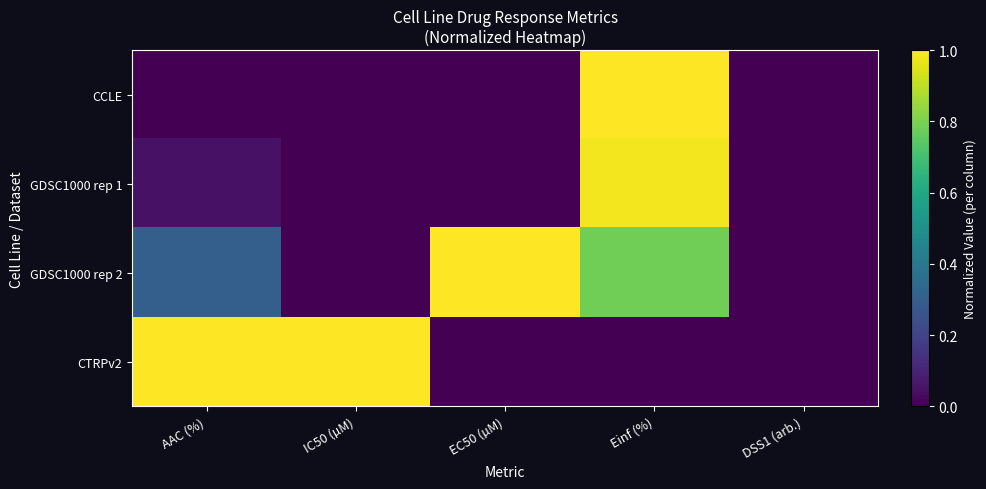

Reading left to right, what are all the values shown in this chart?

CCLE: AAC (%)=0.0	IC50 (µM)=0.0	EC50 (µM)=0.0	Einf (%)=1.0	DSS1 (arb.)=0.0
GDSC1000 rep 1: AAC (%)=0.0	IC50 (µM)=0.0	EC50 (µM)=0.0	Einf (%)=1.0	DSS1 (arb.)=0.0
GDSC1000 rep 2: AAC (%)=0.3	IC50 (µM)=0.0	EC50 (µM)=1.0	Einf (%)=0.8	DSS1 (arb.)=0.0
CTRPv2: AAC (%)=1.0	IC50 (µM)=1.0	EC50 (µM)=0.0	Einf (%)=0.0	DSS1 (arb.)=0.0